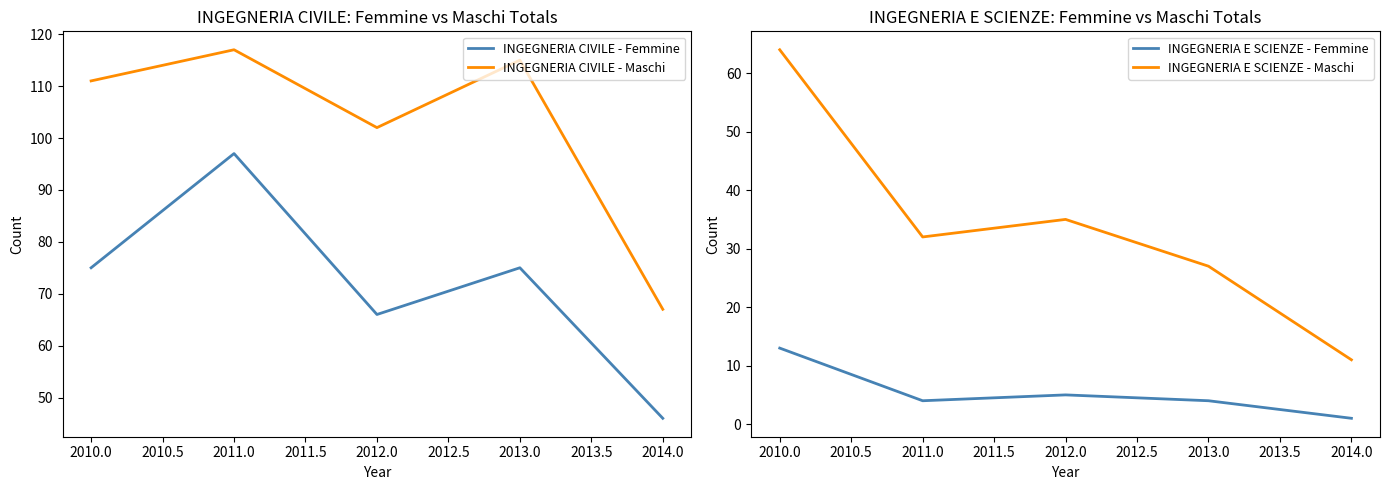

Reading left to right, list all the values displayed in this chart.

INGEGNERIA CIVILE - Femmine: 2010.0=75	2011.0=97	2012.0=66	2013.0=75	2014.0=46
INGEGNERIA CIVILE - Maschi: 2010.0=111	2011.0=117	2012.0=102	2013.0=115	2014.0=67
INGEGNERIA E SCIENZE - Femmine: 2010.0=13	2011.0=4	2012.0=5	2013.0=4	2014.0=1
INGEGNERIA E SCIENZE - Maschi: 2010.0=64	2011.0=32	2012.0=35	2013.0=27	2014.0=11